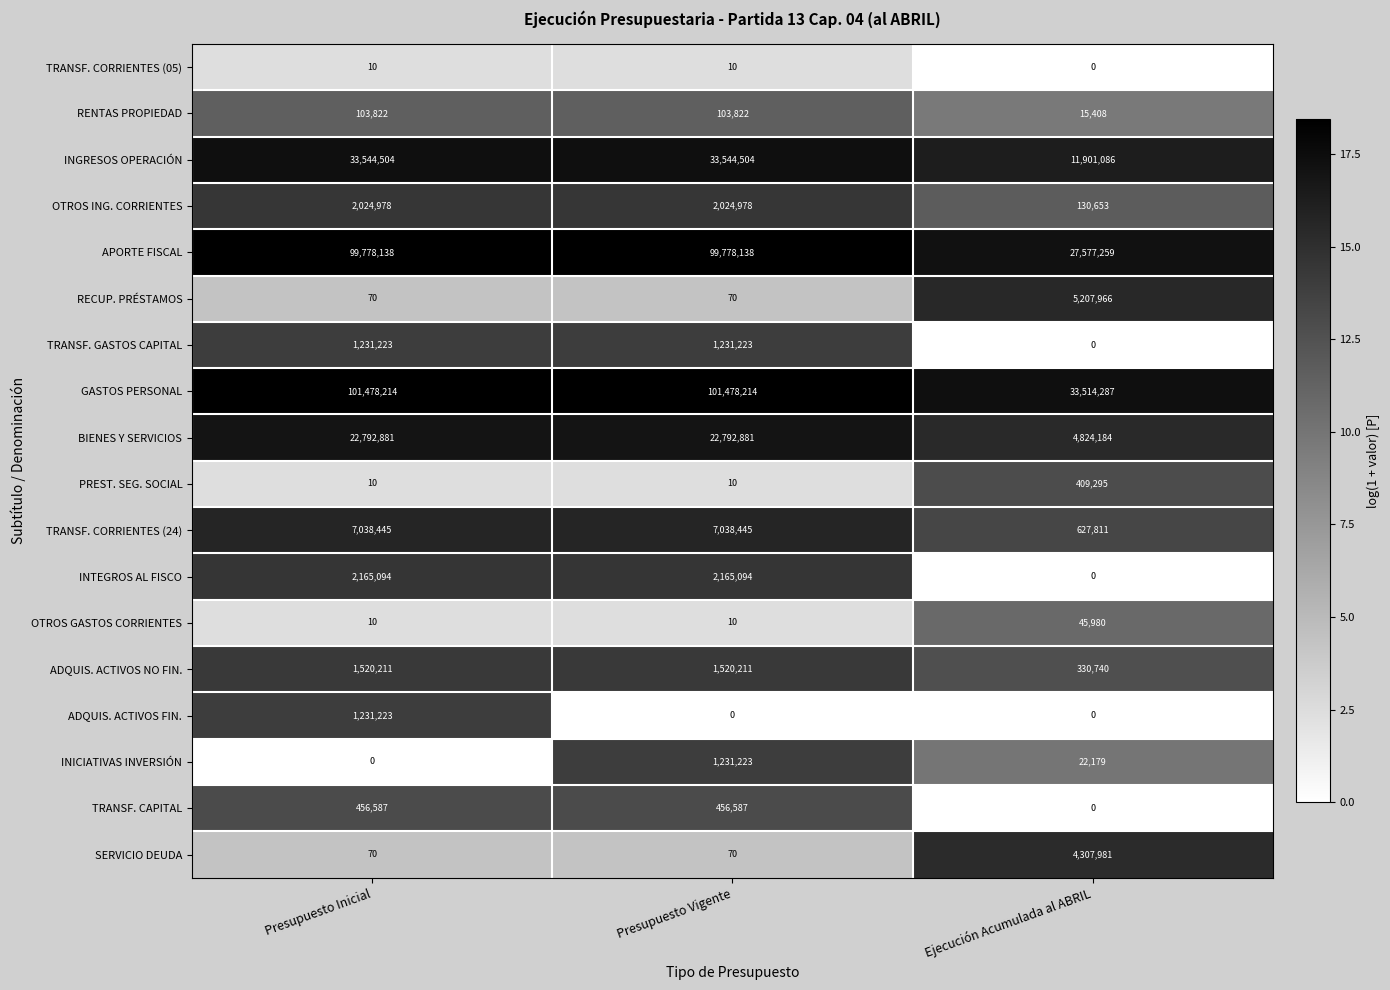

Is the value of INTEGROS AL FISCO at Presupuesto Vigente greater than the value of SERVICIO DEUDA at Ejecución Acumulada al ABRIL?

No